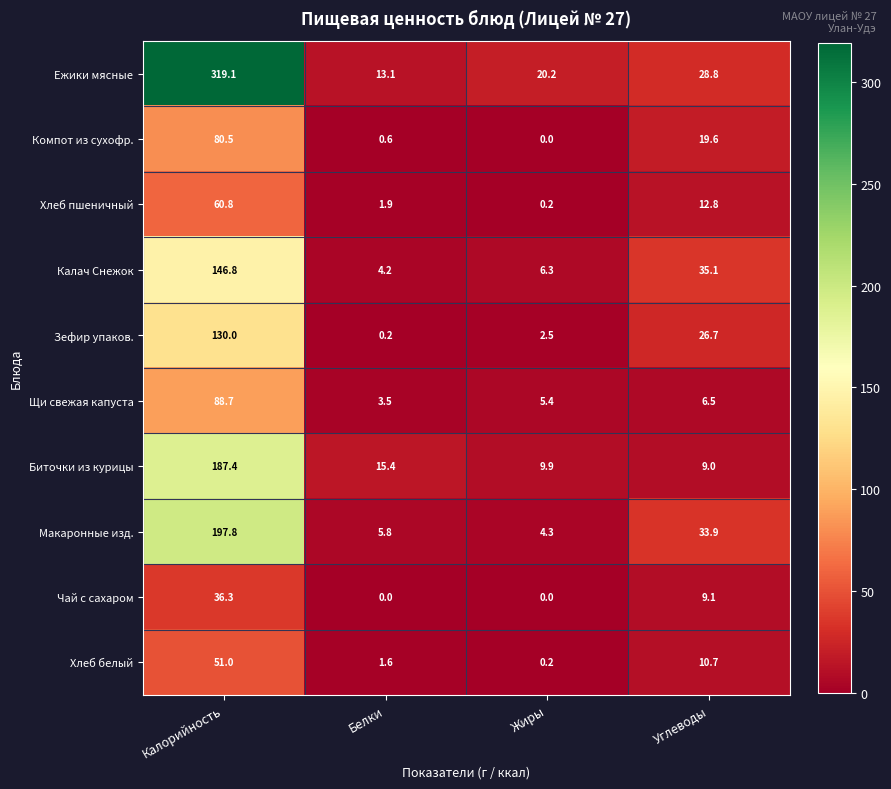

What is the sum of all Чай с сахаром values?

45.4